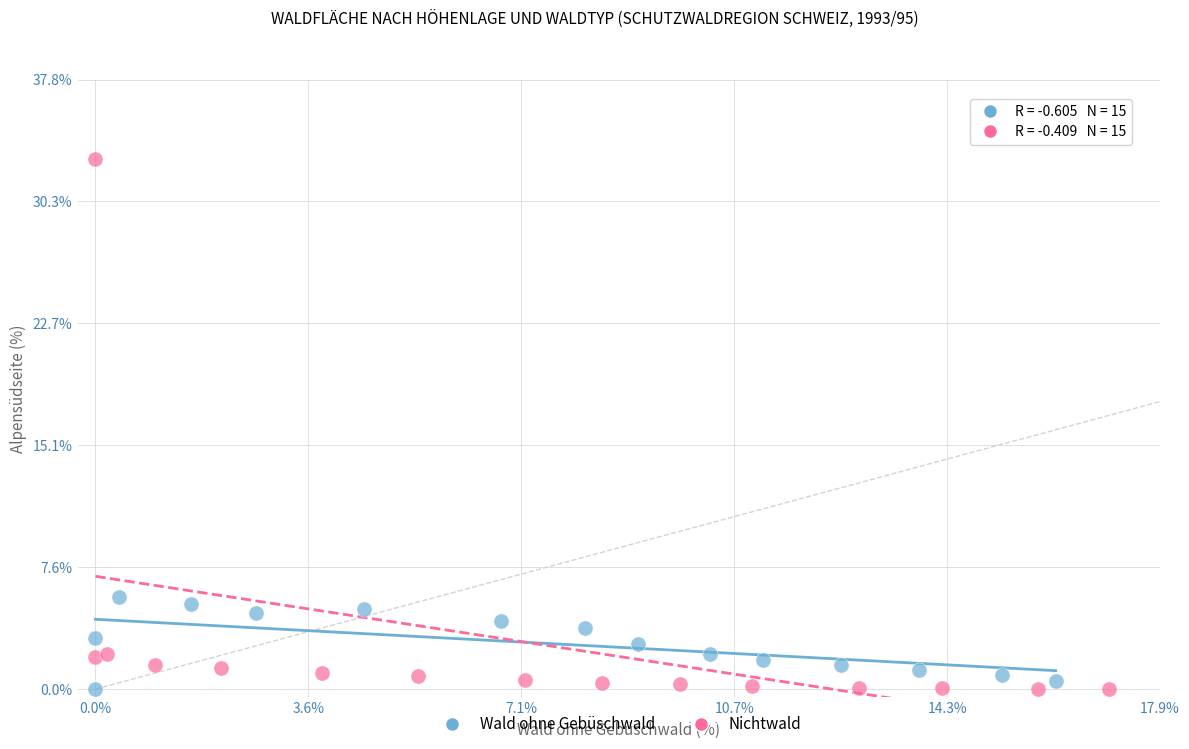

Which series reaches the maximum Y coordinate?

Nichtwald